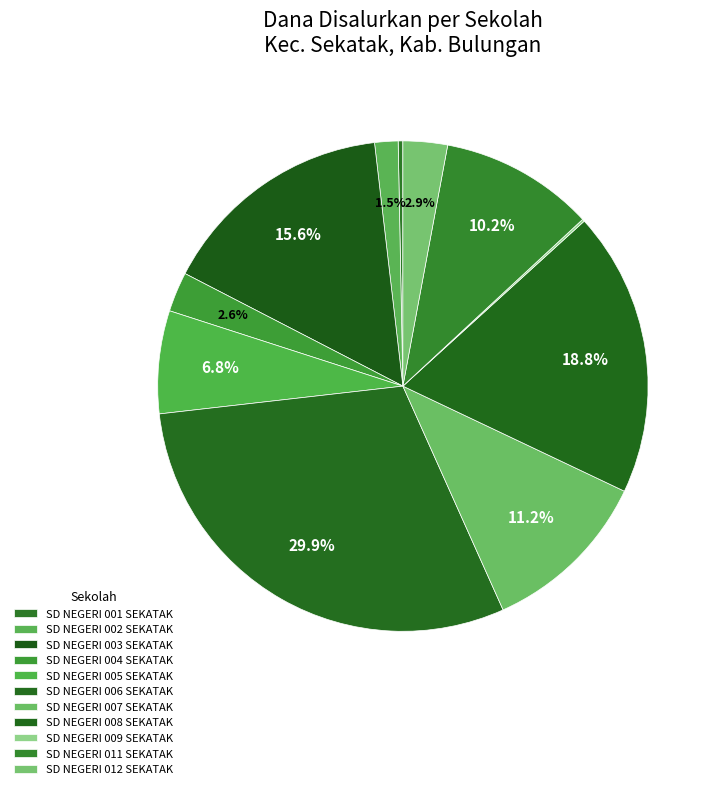

How many slices are in this pie chart?

11